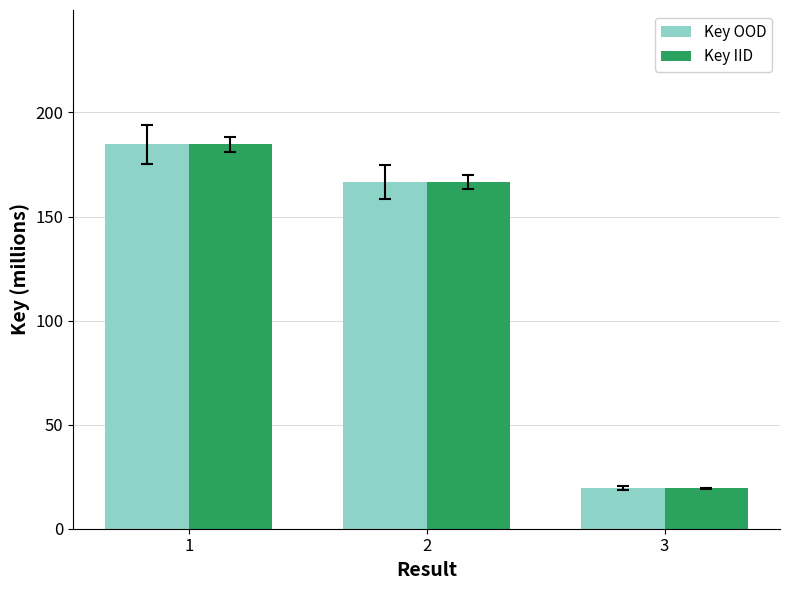

What is the total value across all series at 3?

38.8